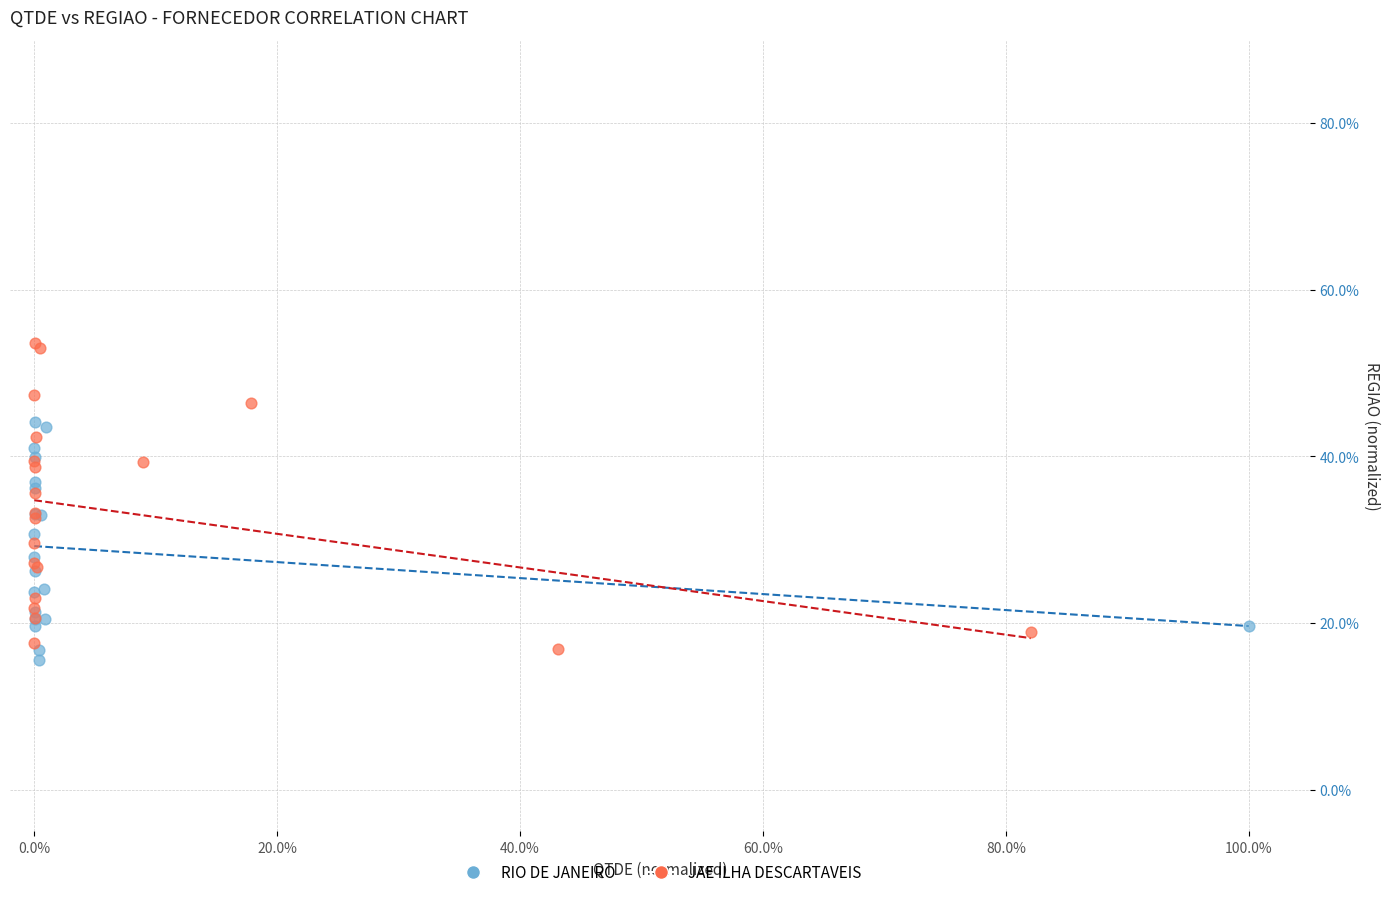

What are all the series names shown in the legend?

RIO DE JANEIRO, JAE ILHA DESCARTAVEIS